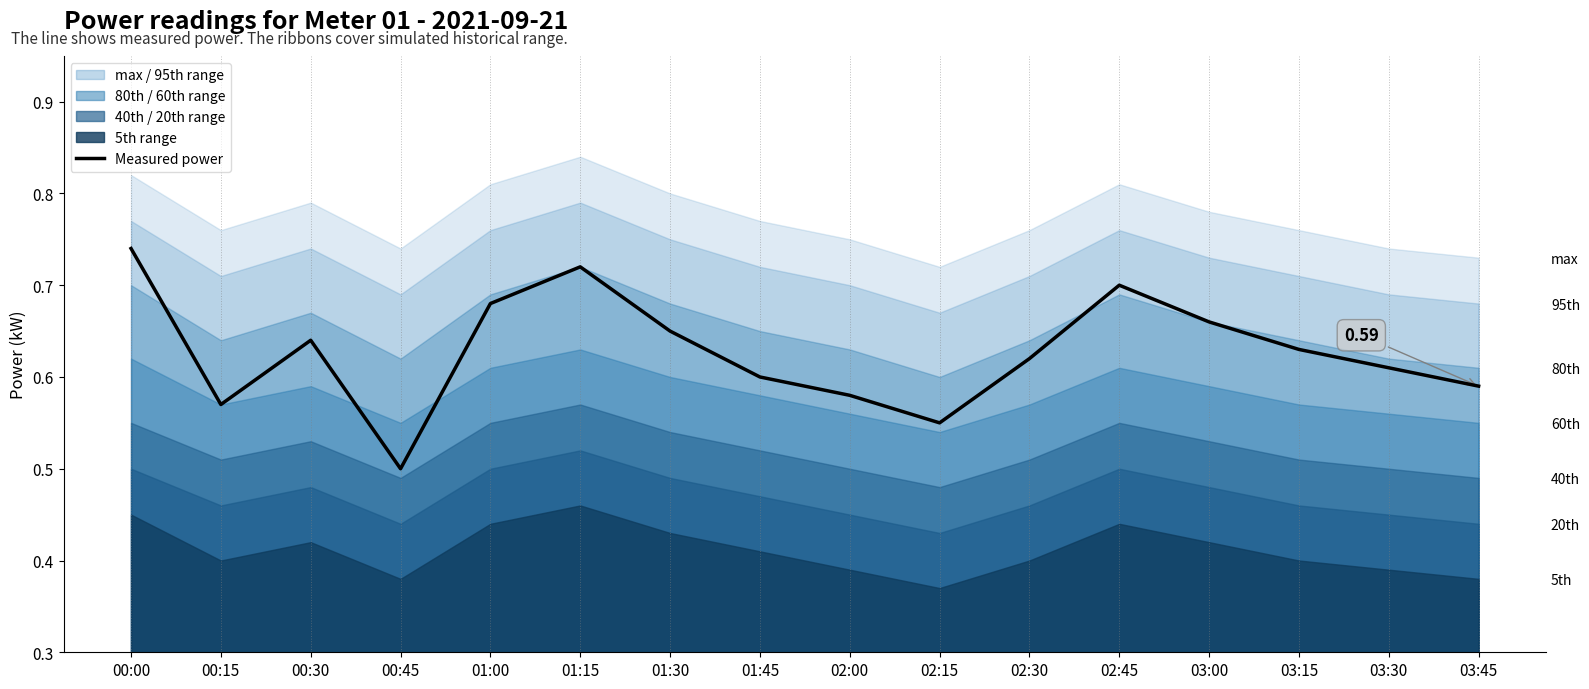

How many lines are shown in the chart?

1